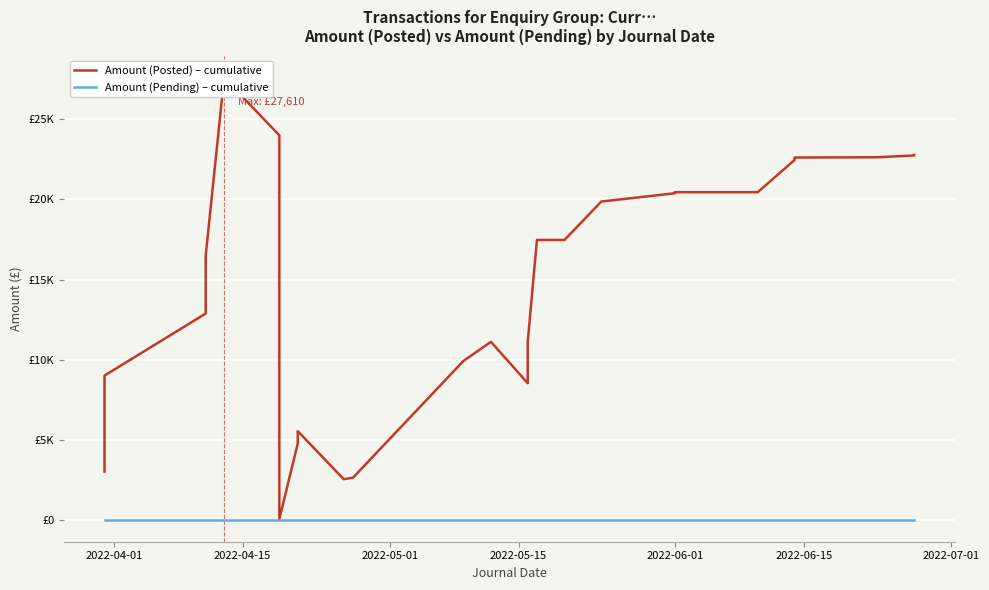

Which series contains the highest Y value?

Amount (Posted) – cumulative